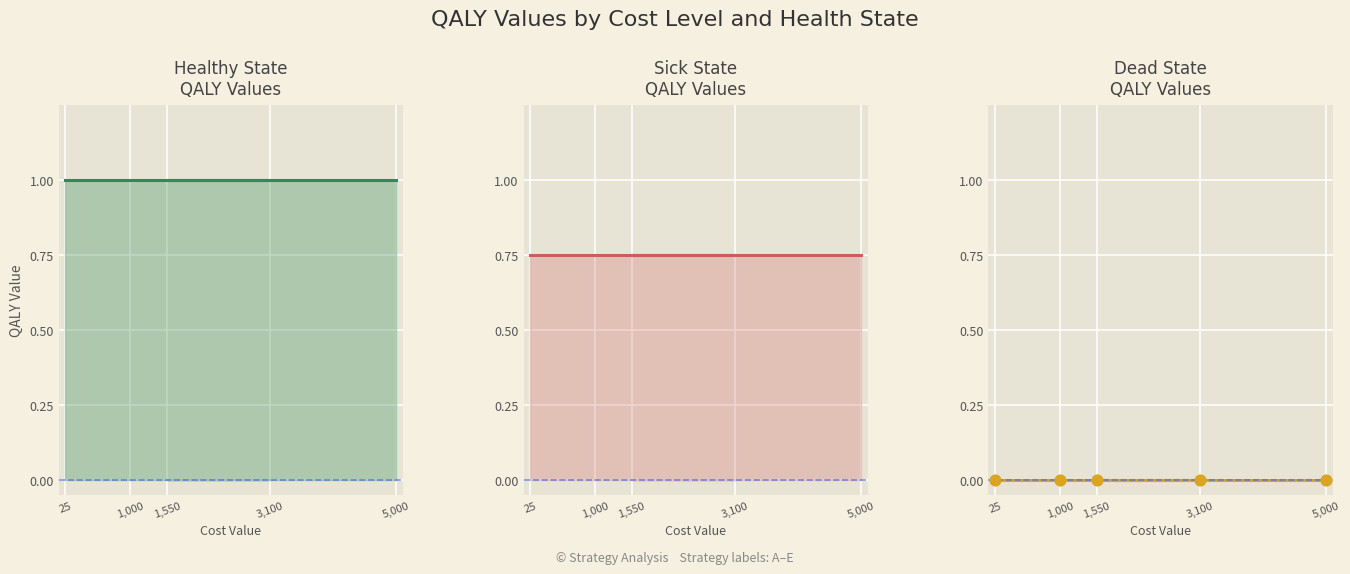

Which series has the widest spread of Y values?

Healthy qalys_val line